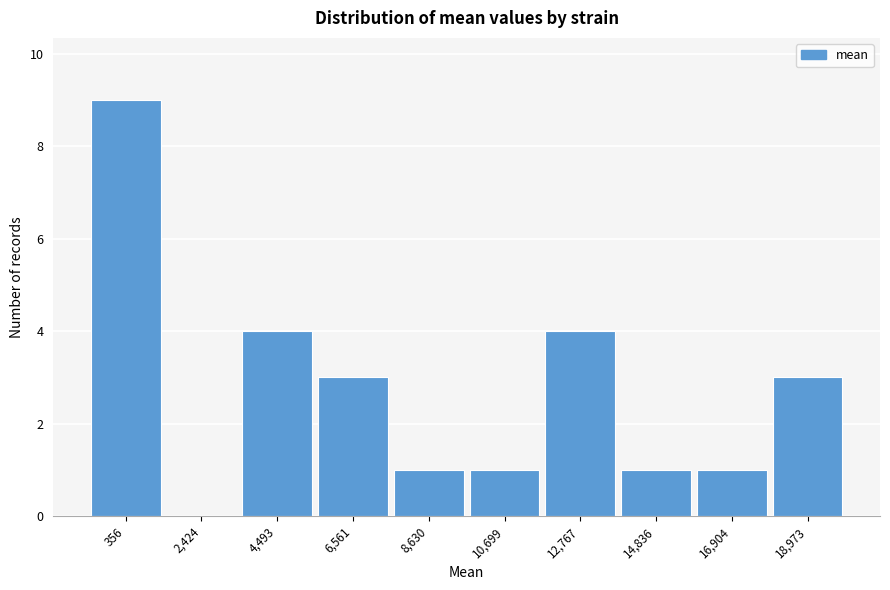

Reading right to left, extract all data points from this chart.

18,973=3	16,904=1	14,836=1	12,767=4	10,699=1	8,630=1	6,561=3	4,493=4	2,424=0	356=9